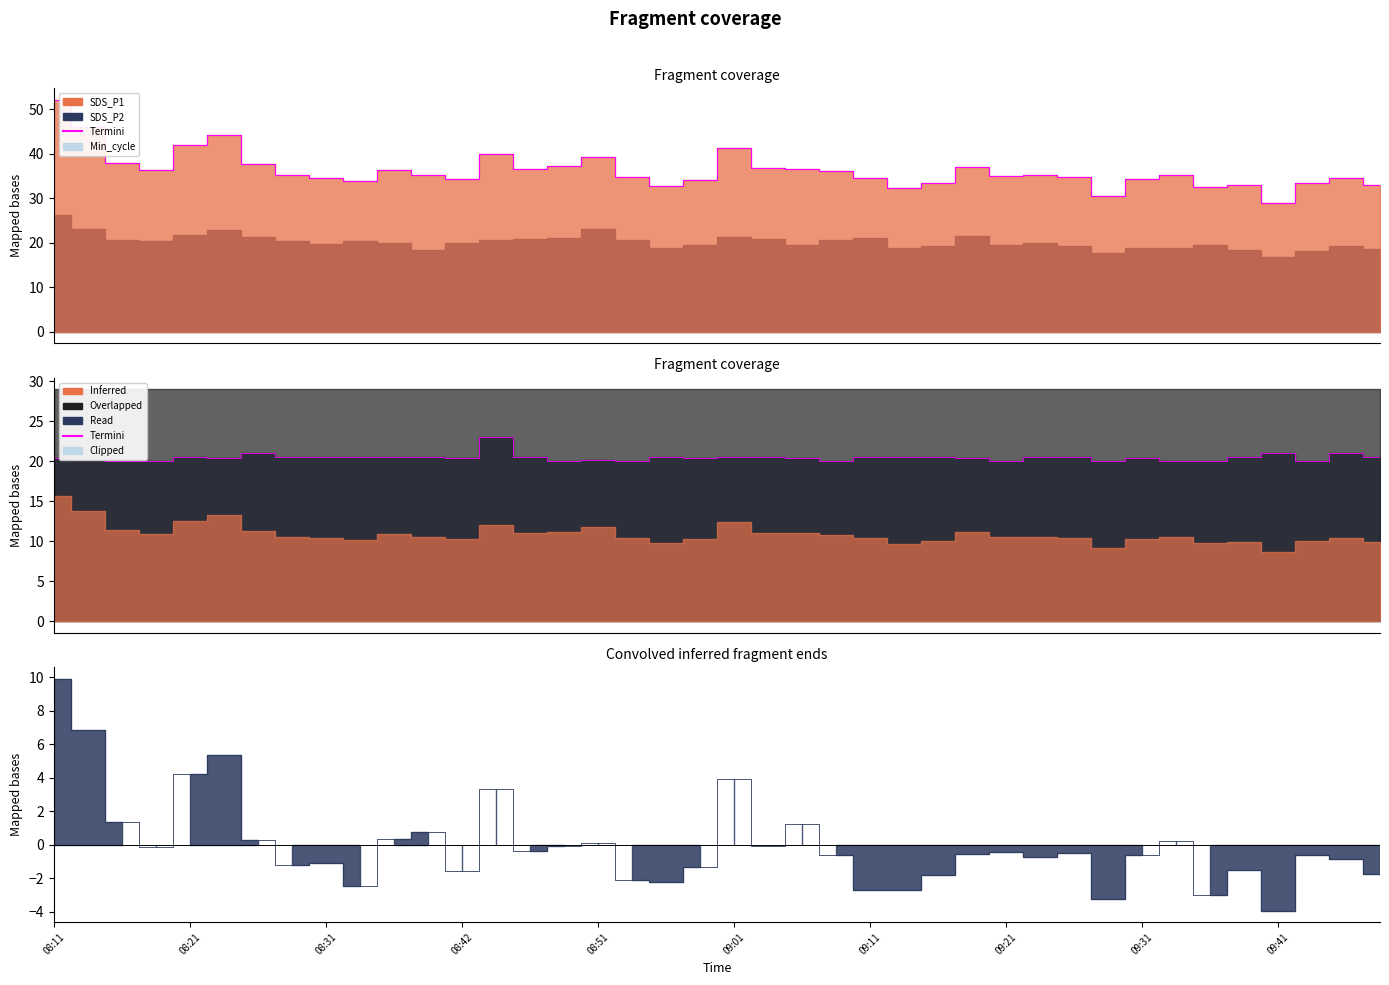

At which category does the data reach its first local valley?

08:31